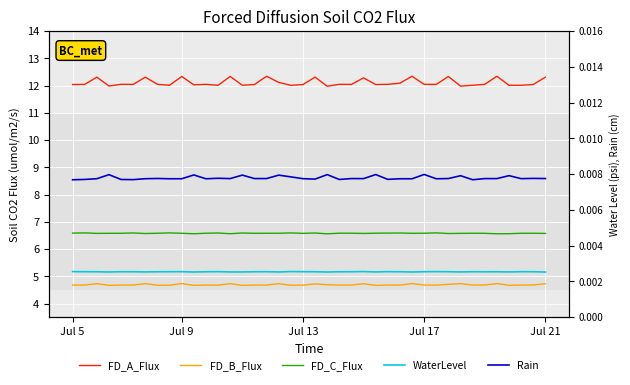

What is the difference between the maximum and minimum values in the Rain series?

0.2